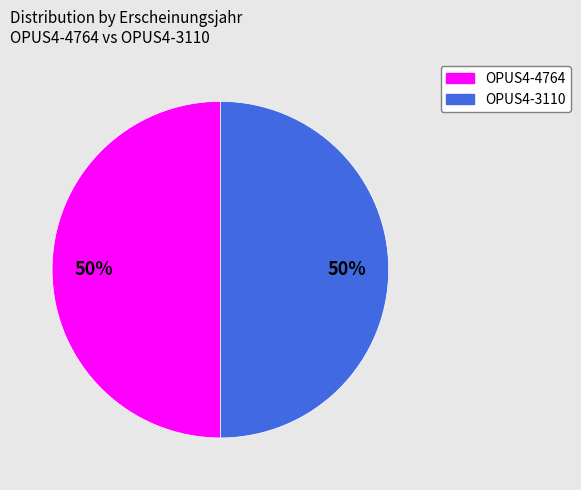

How many segments does this pie chart have?

2